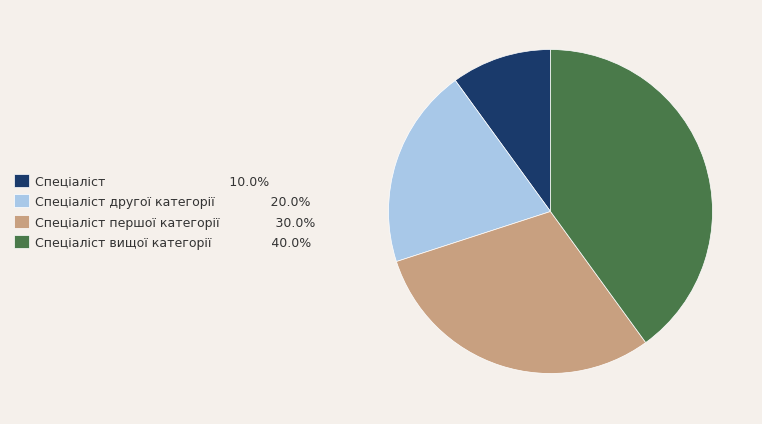

Is there a majority slice in this chart?

No